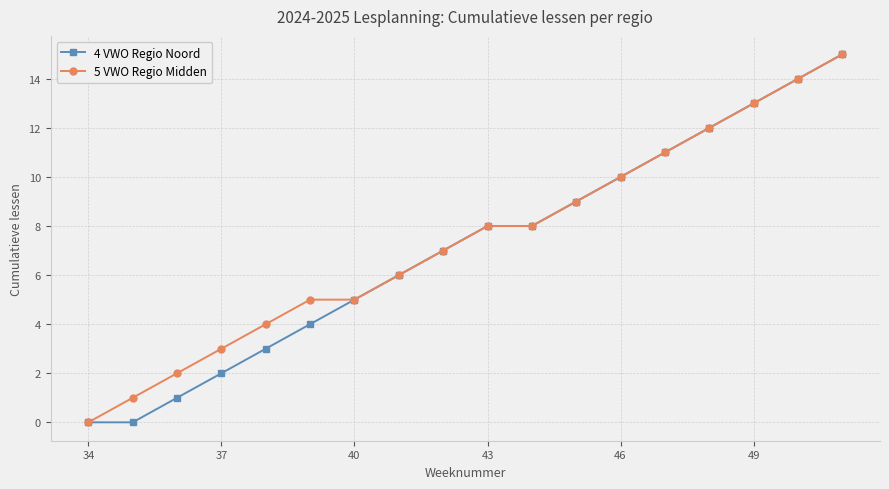

True or false: 4 VWO Regio Noord has more than 2 interior local peaks.

False